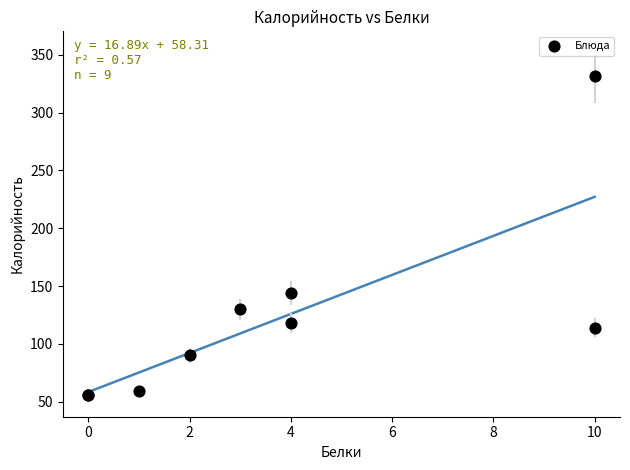

What Y value in the scatter plot is closest to 194?

144